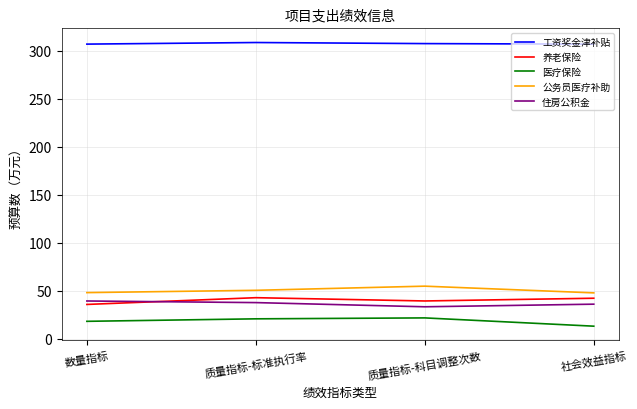

Does the chart display data point markers on the line(s)?

No